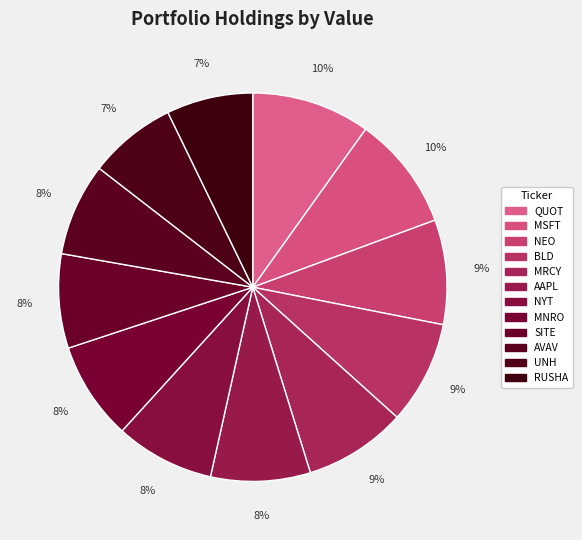

The UNH slice represents 7% of the pie. True or false?

True